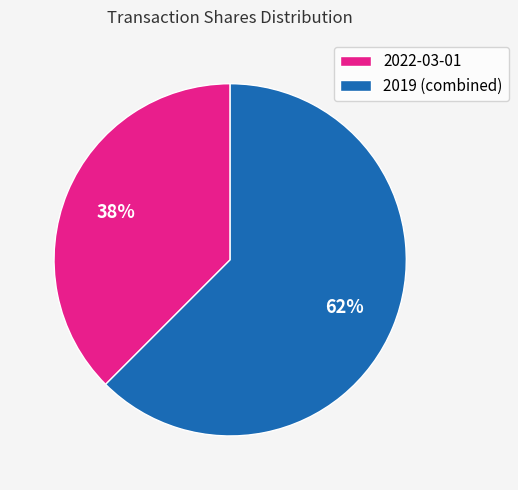

What is the largest slice in the pie chart?

2019 (combined)